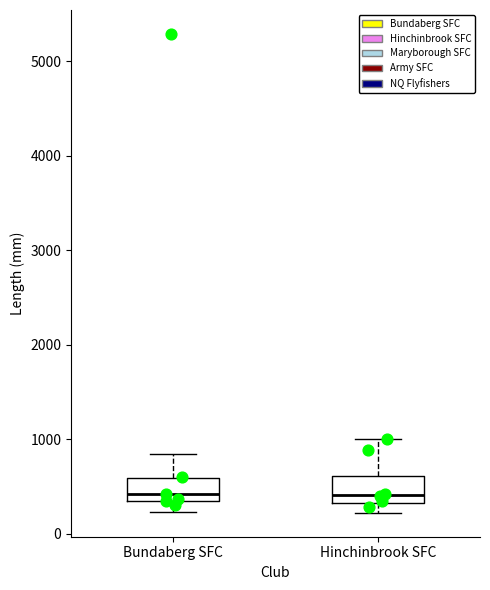

Where is the upper edge of the box for Hinchinbrook SFC on the y-axis? The values are not printed on the chart, so give them approximately, as read against the axis.

600